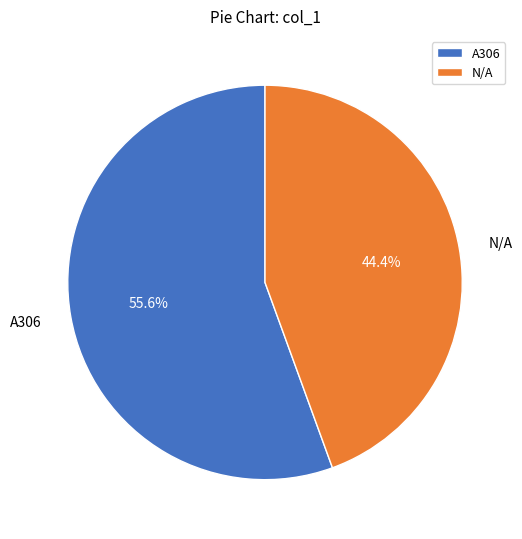

What percentage is the N/A slice, to the nearest percent?

44%